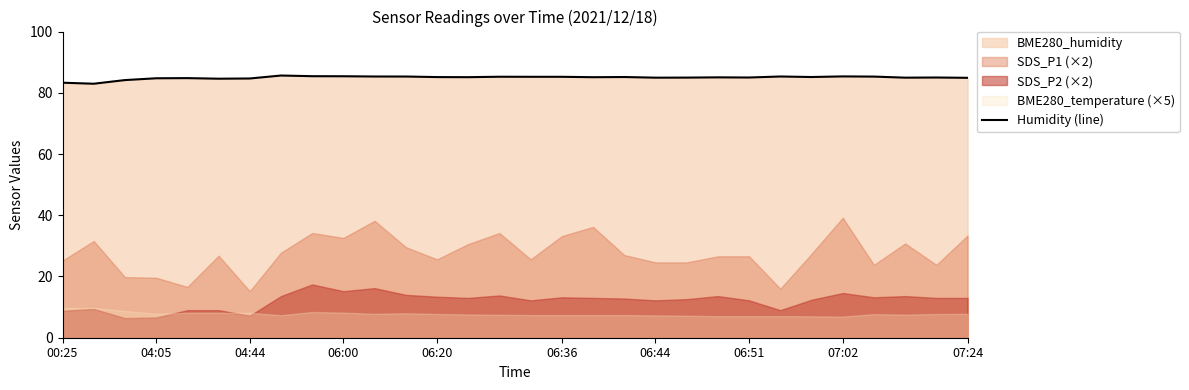

True or false: Humidity (line) has a value of 51.4 at 07:24.

False